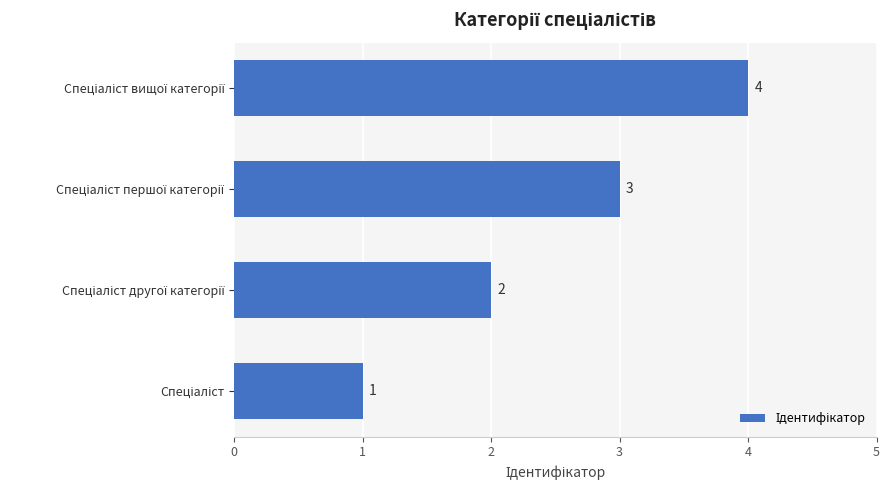

How many data points are less than 3?

2